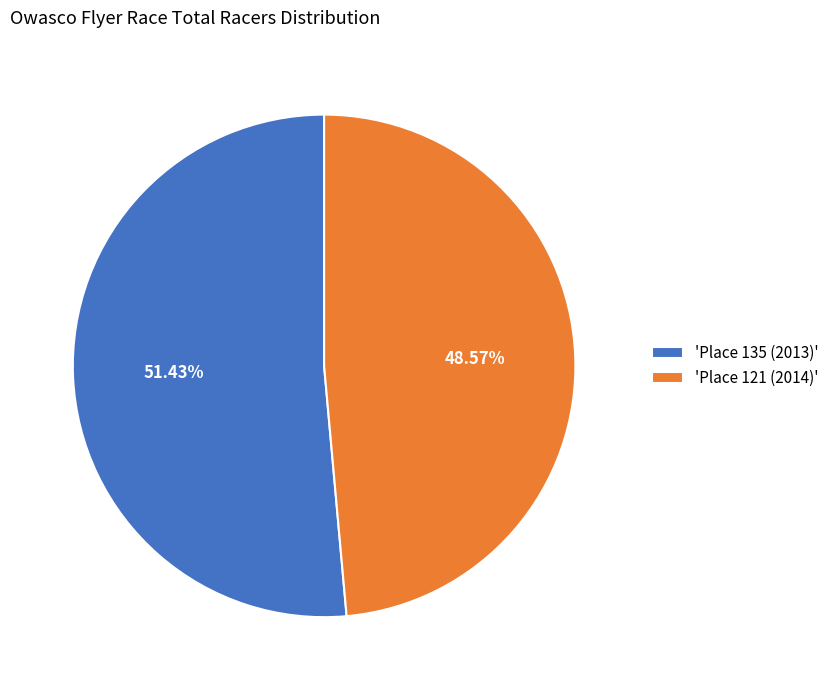

Rank the categories by value from highest to lowest.

'Place 135 (2013)', 'Place 121 (2014)'